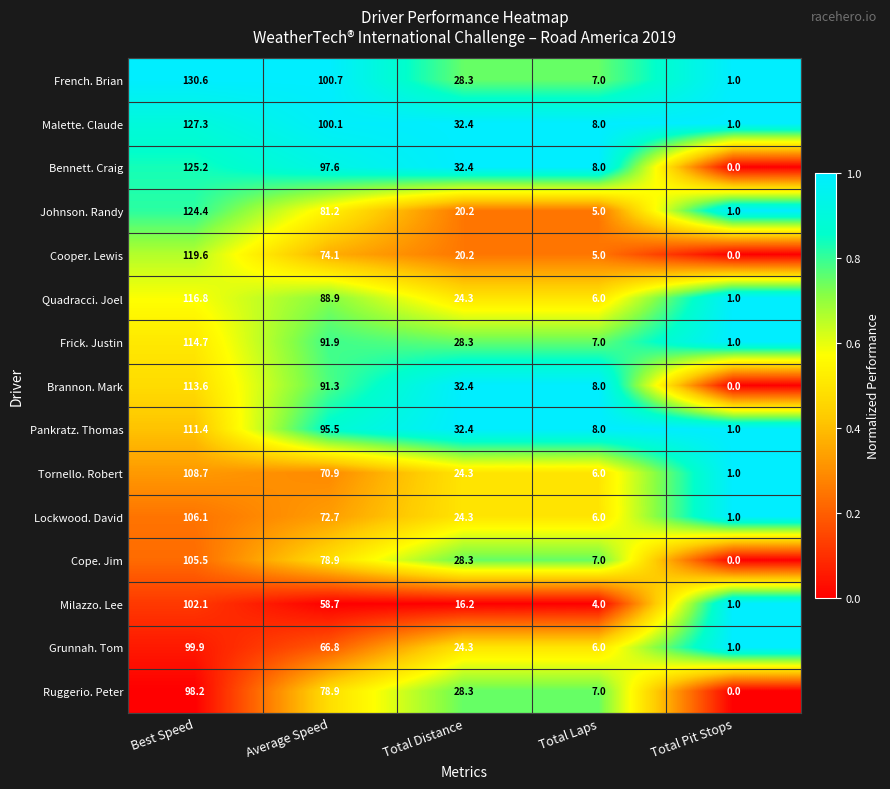

True or false: French. Brian has a value of 130.6 at Best Speed.

True